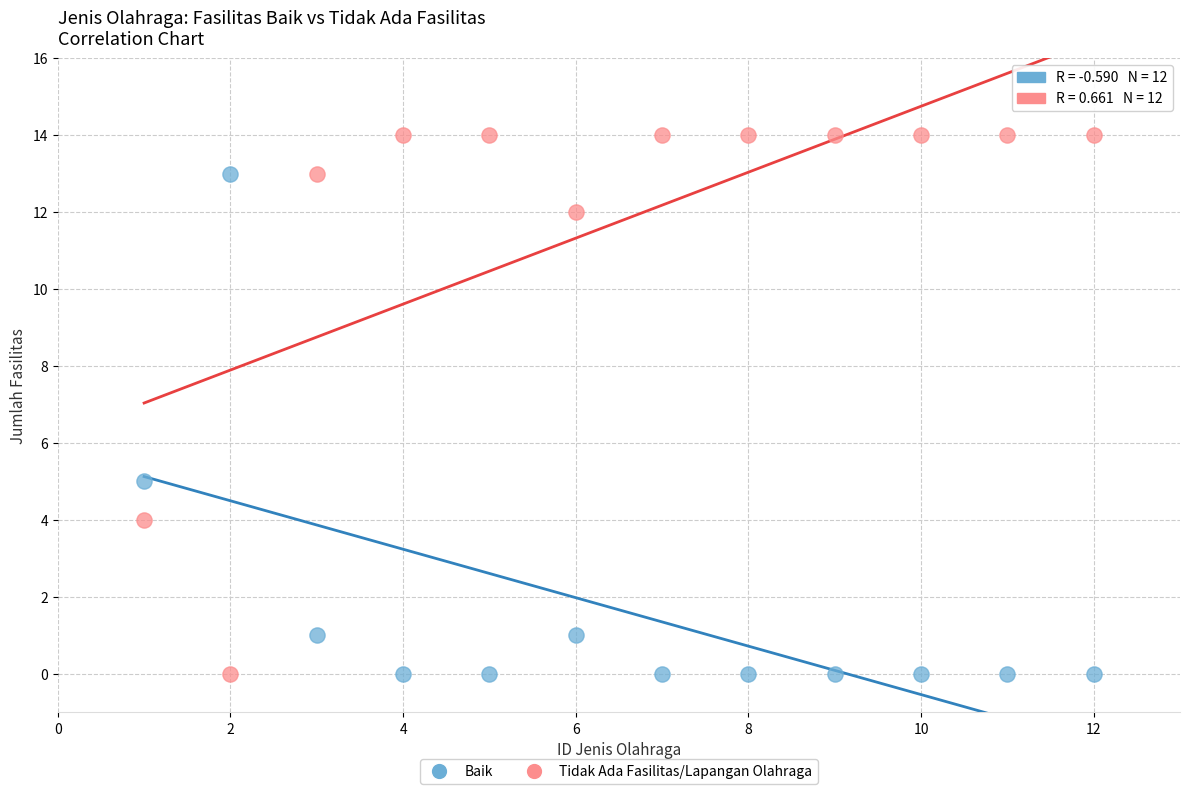

Which series contains the highest Y value?

Tidak Ada Fasilitas/Lapangan Olahraga